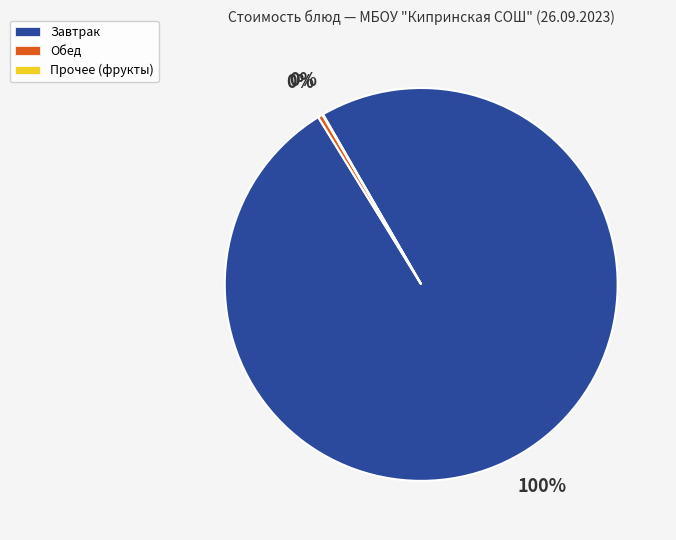

What is the majority slice?

Завтрак